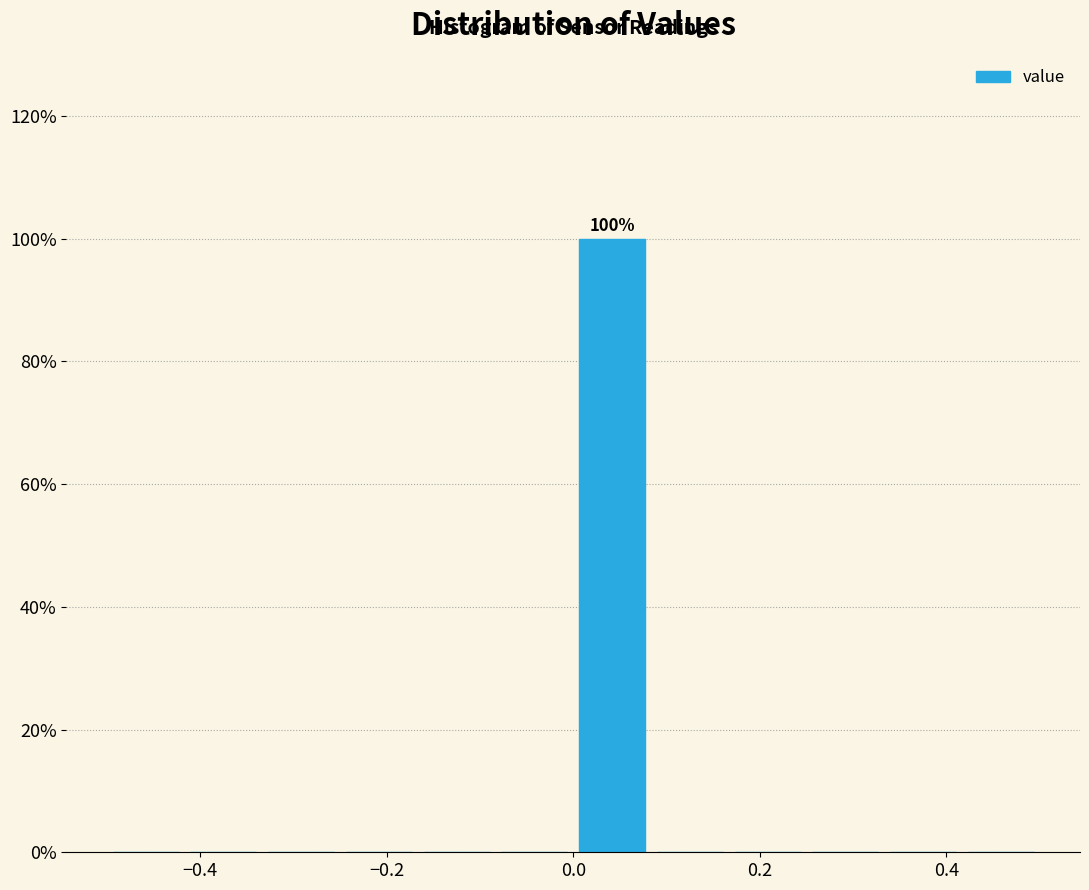

Over which range of the x-axis is the bar tallest?

0.00 to 0.08